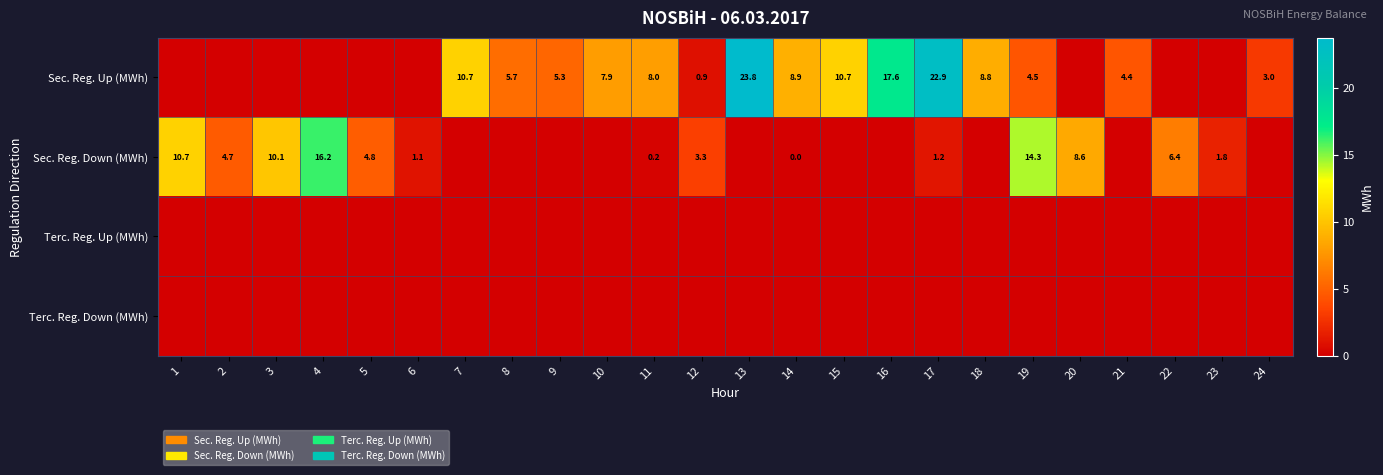

True or false: Sec. Reg. Down (MWh) has a value of 0.4 at 17.

False